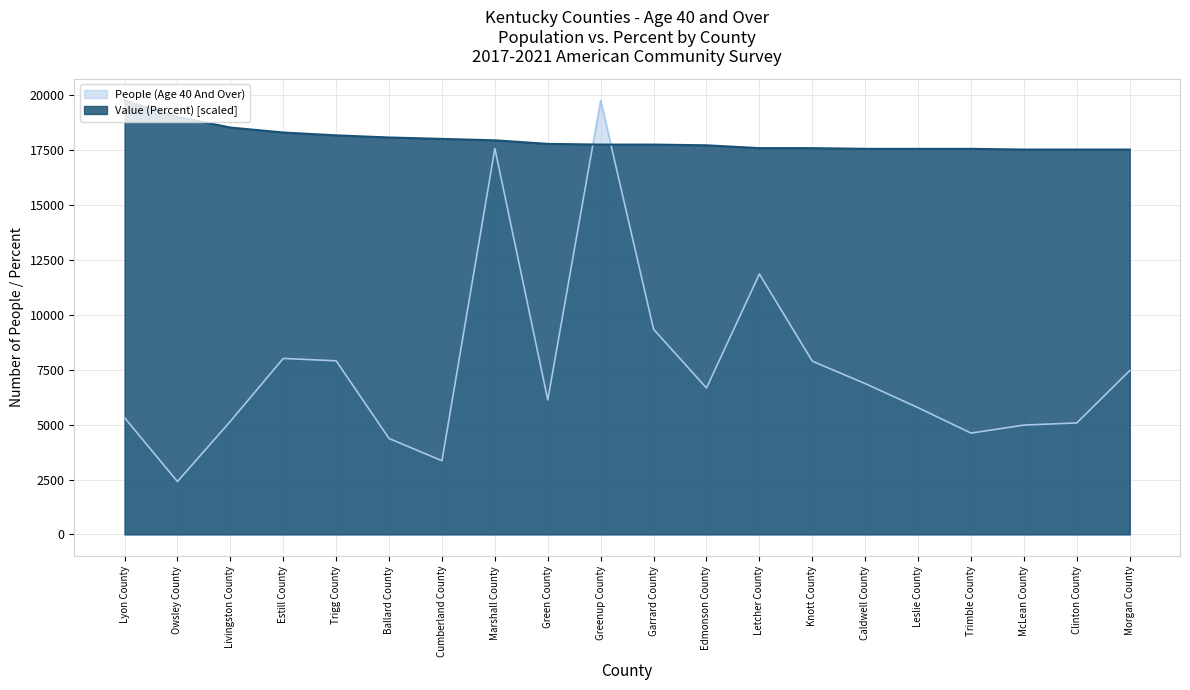

The Value (Percent) series shows 19760.0 at Lyon County. True or false?

True